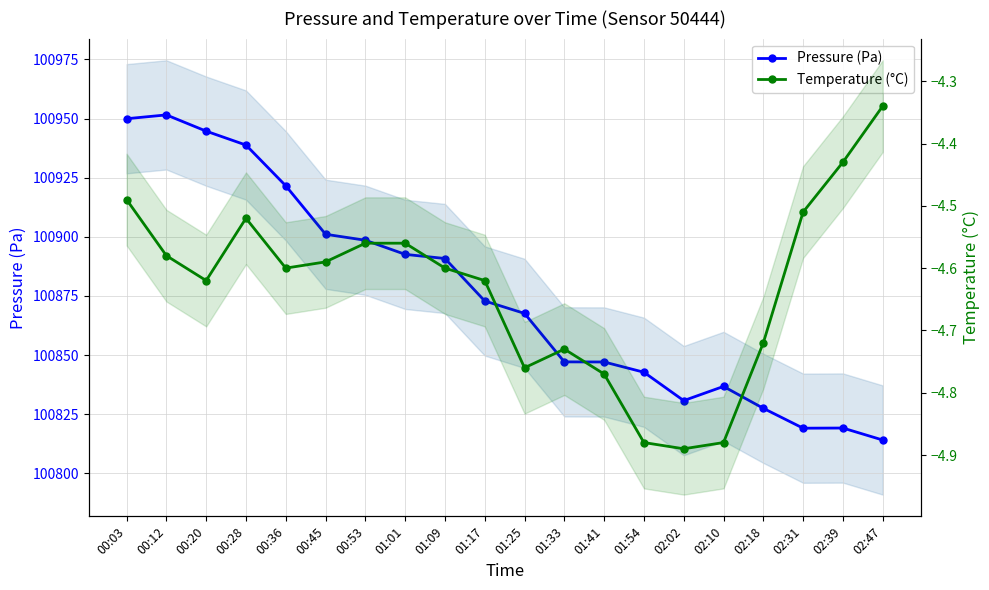

How many lines are shown in the chart?

2